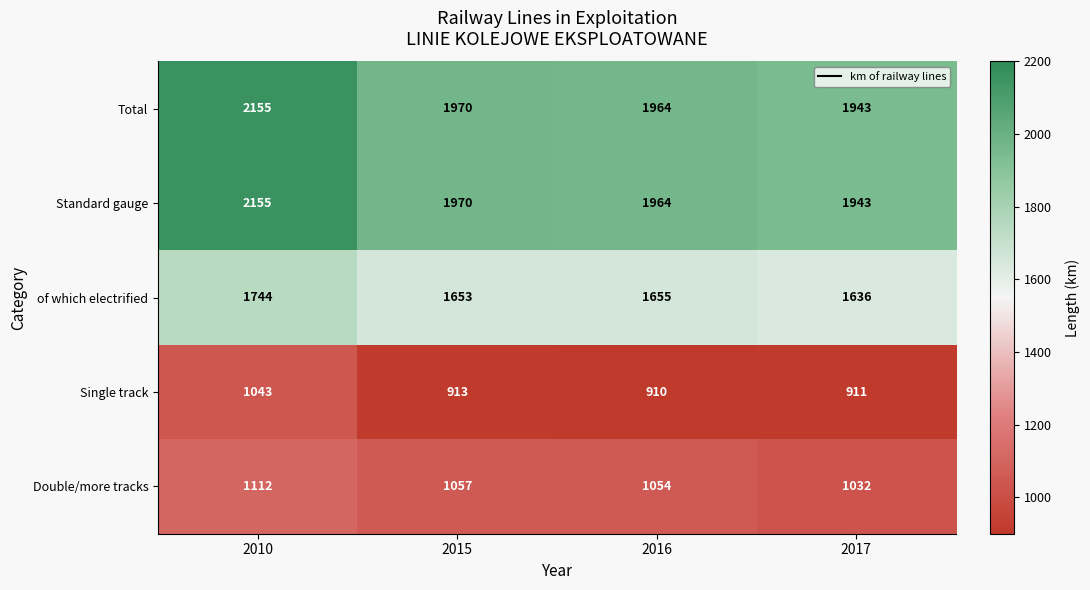

True or false: Total has a value of 1964 at 2016.

True